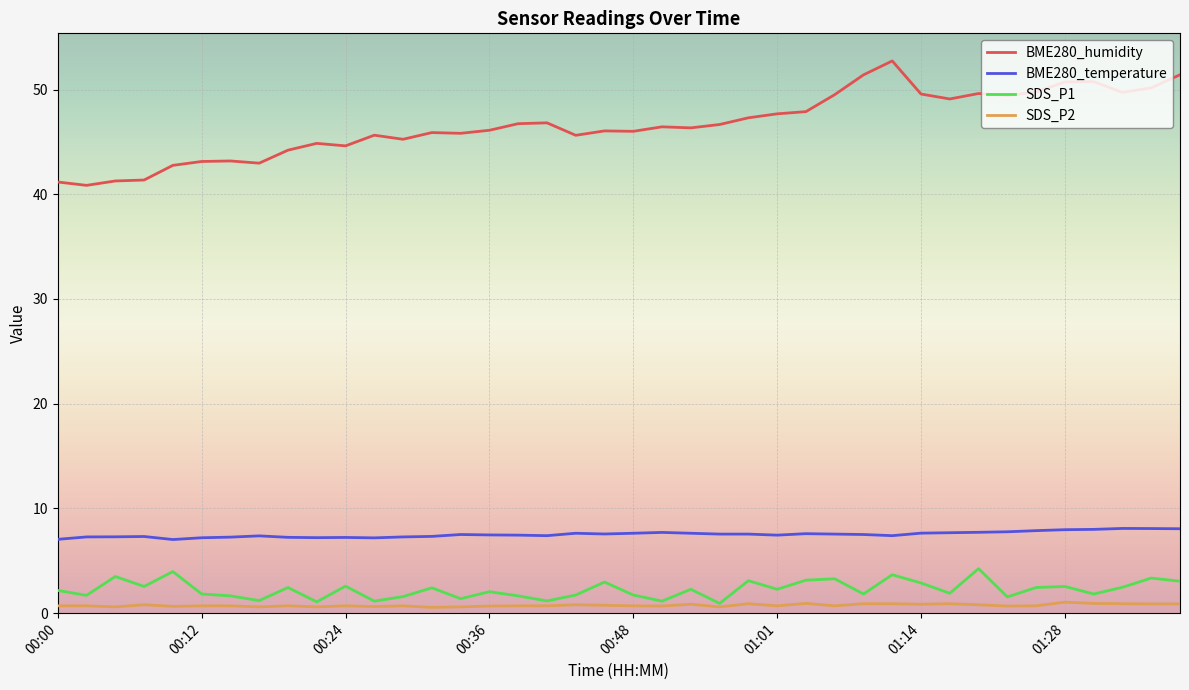

True or false: BME280_humidity and SDS_P2 intersect in this chart.

False